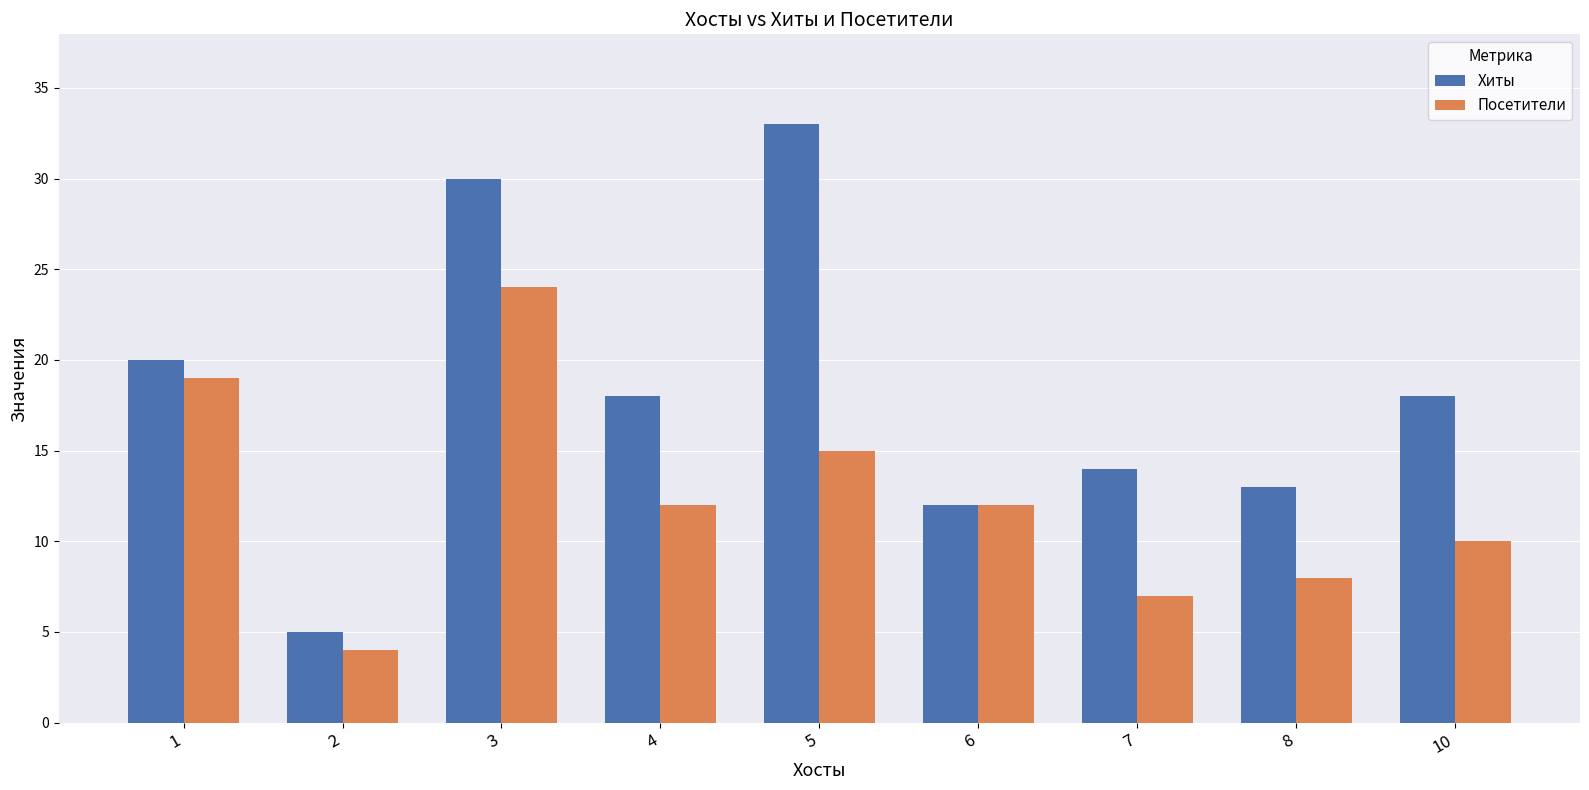

Which category has the lowest value in the Посетители series?

2